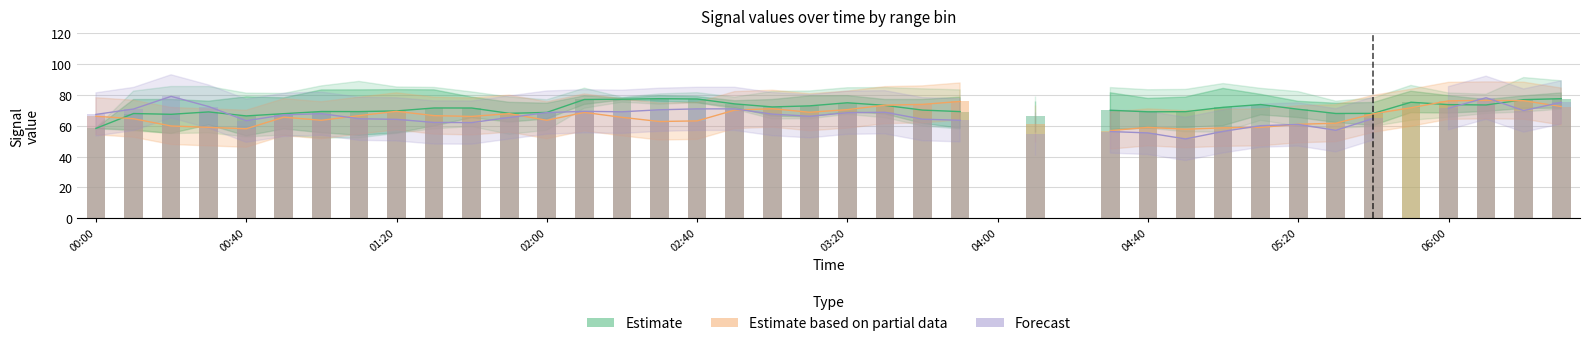

Is it true that Forecast equals 70.9 at 02:40?

True